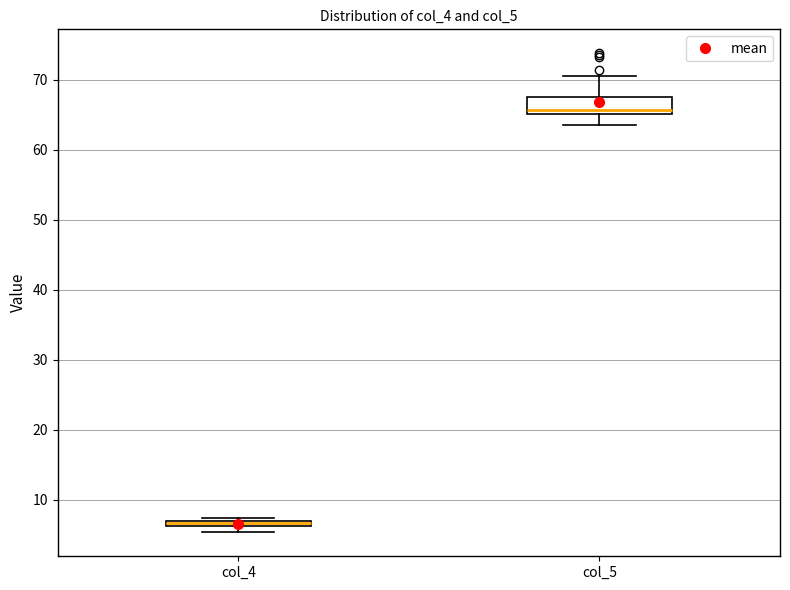

Where does the upper whisker of the box for col_5 end on the y-axis? The values are not printed on the chart, so give them approximately, as read against the axis.

71